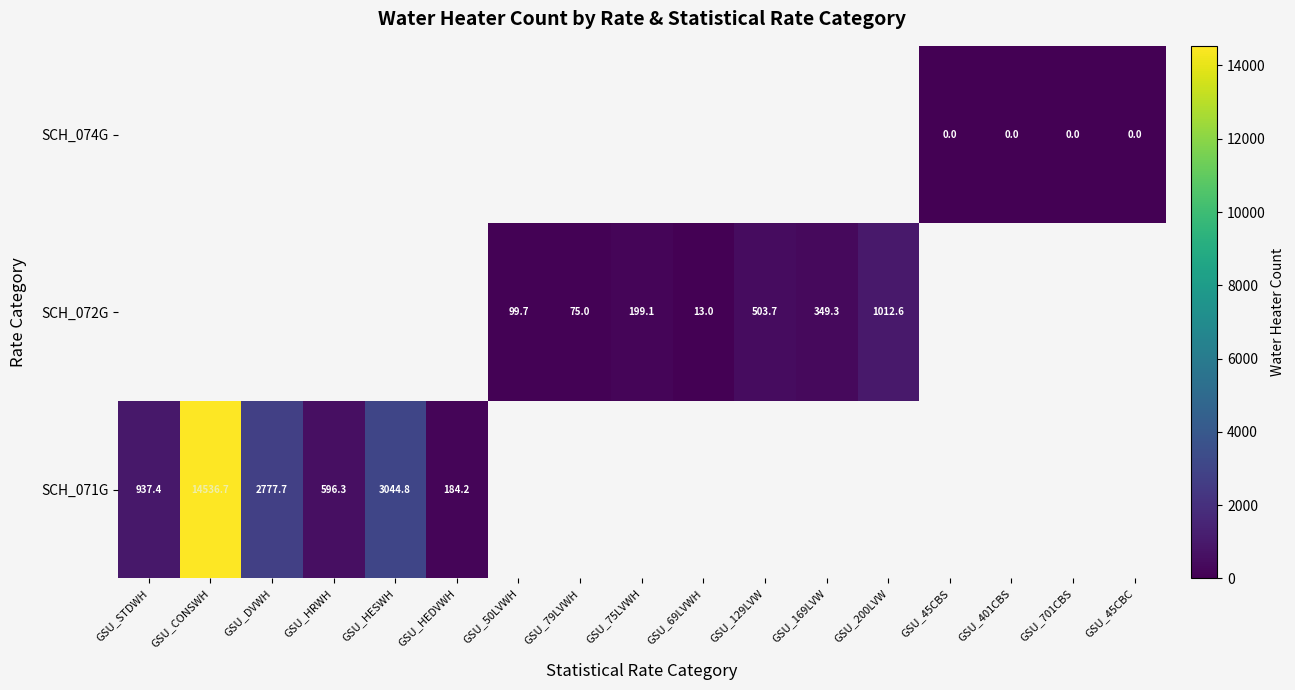

Is the value of SCH_074G at GSU_701CBS greater than the value of SCH_072G at GSU_200LVW?

No